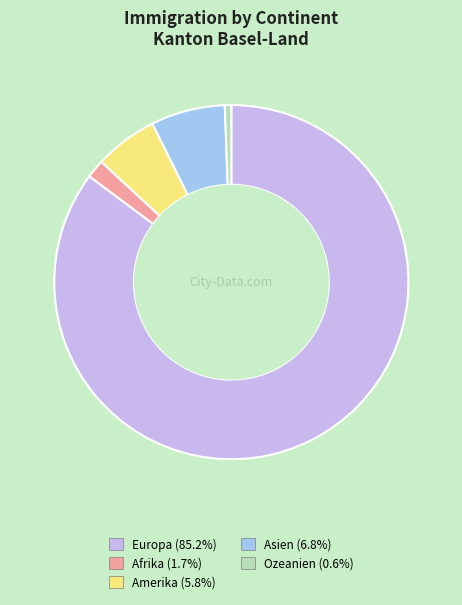

How many slices are in this pie chart?

5